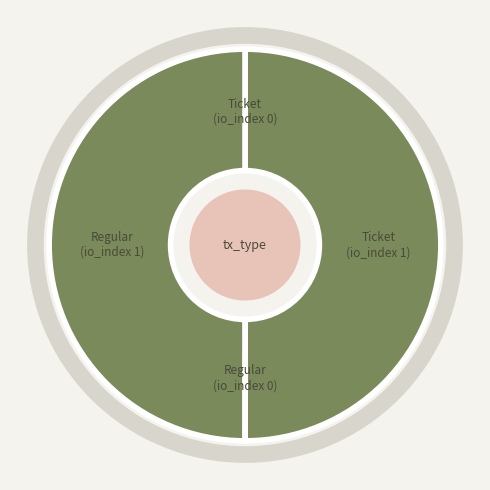

How many segments does this pie chart have?

4